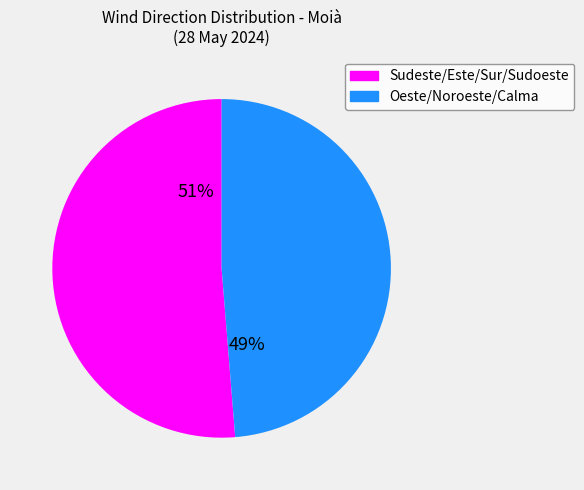

Is there a majority slice in this chart?

Yes